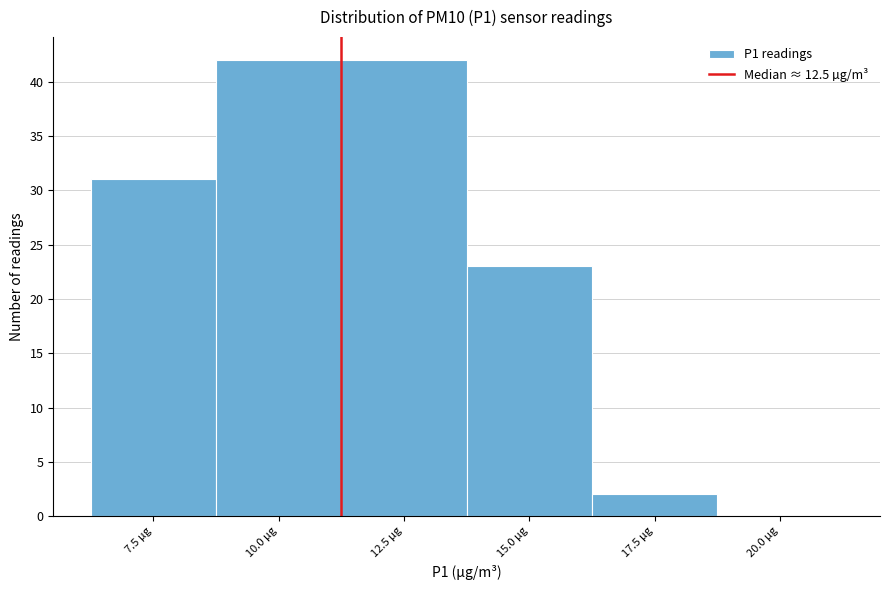

Reading left to right, extract all data points from this chart.

7.5 µg=31	10.0 µg=42	12.5 µg=42	15.0 µg=23	17.5 µg=2	20.0 µg=0